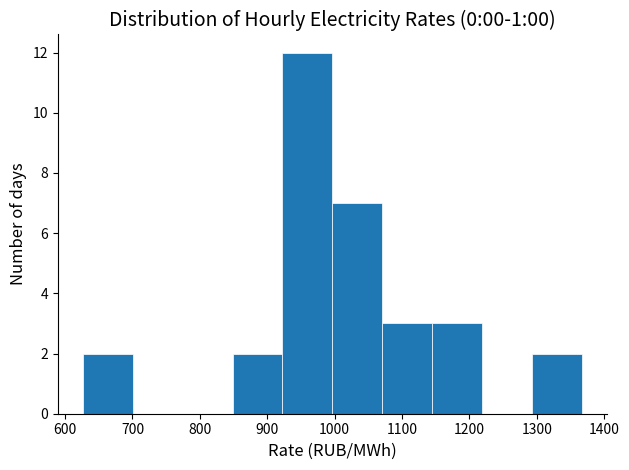

Reading left to right, transcribe this chart: for each bar, give the range it covers on the x-axis and its height. Neither the bar edges nor the heights are printed on the chart, so give them approximately, as read against the axes.

630 to 700: 2
700 to 770: 0
770 to 850: 0
850 to 920: 2
920 to 1000: 12
1000 to 1070: 7
1070 to 1140: 3
1140 to 1220: 3
1220 to 1290: 0
1290 to 1370: 2